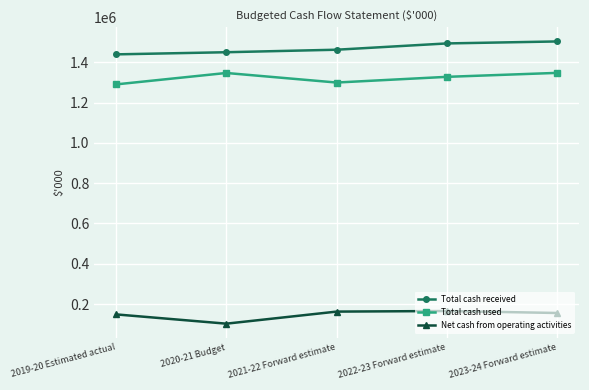

At 2020-21 Budget, list the series in order from smallest to largest.

Net cash from operating activities, Total cash used, Total cash received